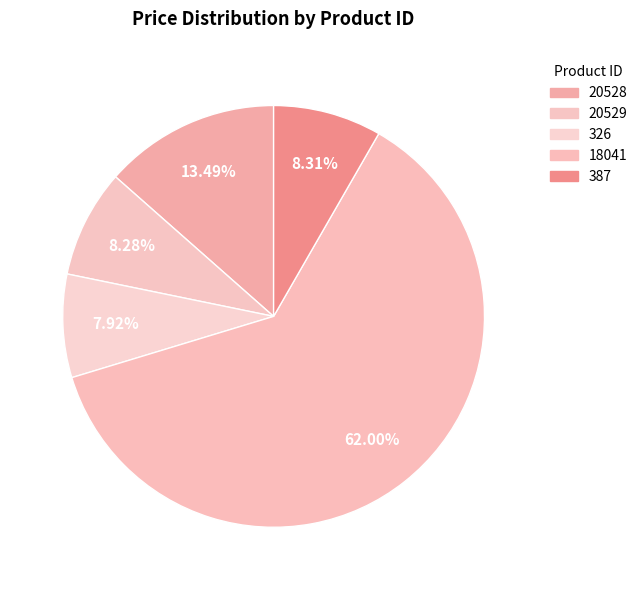

What portion of the pie excludes 387?

91.7%